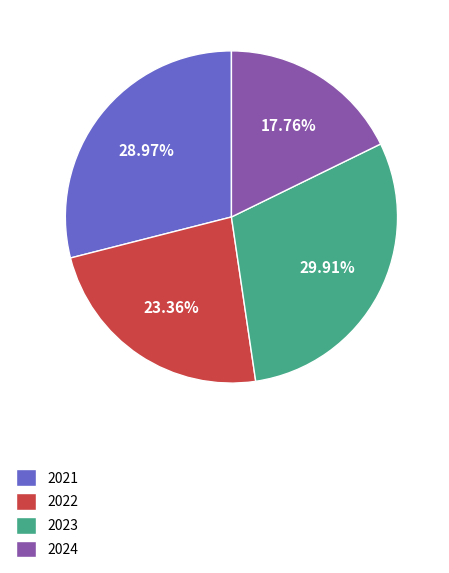

How many segments does this pie chart have?

4